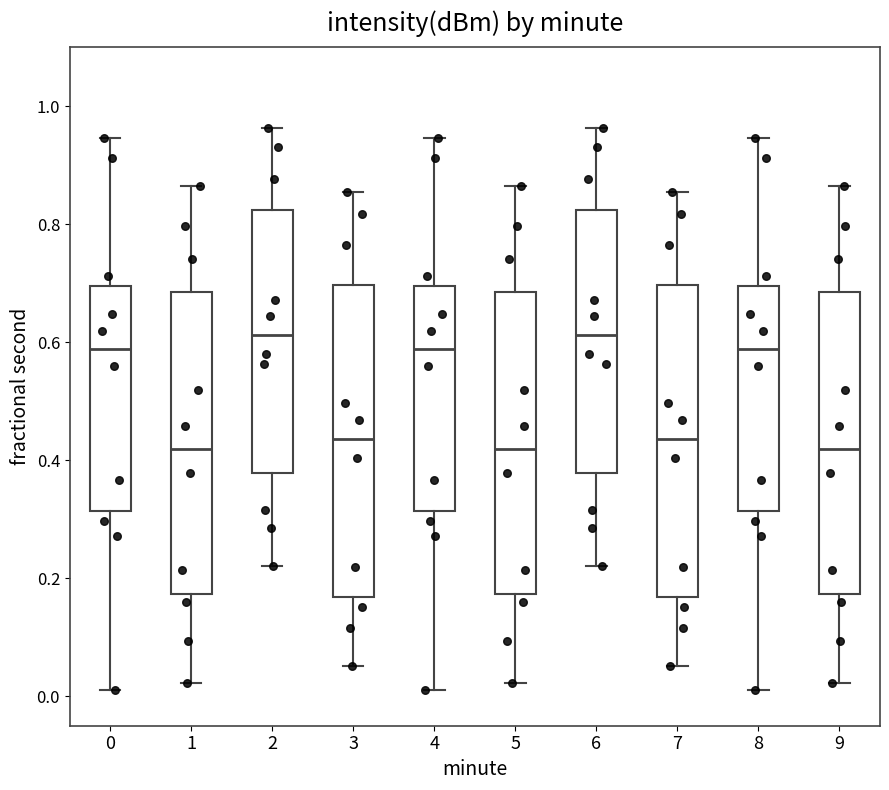

Reading left to right, transcribe this box plot: for each box, give where its median line is, the range the box spans, and where its two whiskers end, as read against the y-axis. The values are not printed on the chart, so give them approximately, as read against the axis.

0: median 0.58, box 0.32 to 0.70, whiskers 0.02 to 0.94
1: median 0.42, box 0.18 to 0.68, whiskers 0.02 to 0.86
2: median 0.62, box 0.38 to 0.82, whiskers 0.22 to 0.96
3: median 0.44, box 0.16 to 0.70, whiskers 0.06 to 0.86
4: median 0.58, box 0.32 to 0.70, whiskers 0.02 to 0.94
5: median 0.42, box 0.18 to 0.68, whiskers 0.02 to 0.86
6: median 0.62, box 0.38 to 0.82, whiskers 0.22 to 0.96
7: median 0.44, box 0.16 to 0.70, whiskers 0.06 to 0.86
8: median 0.58, box 0.32 to 0.70, whiskers 0.02 to 0.94
9: median 0.42, box 0.18 to 0.68, whiskers 0.02 to 0.86